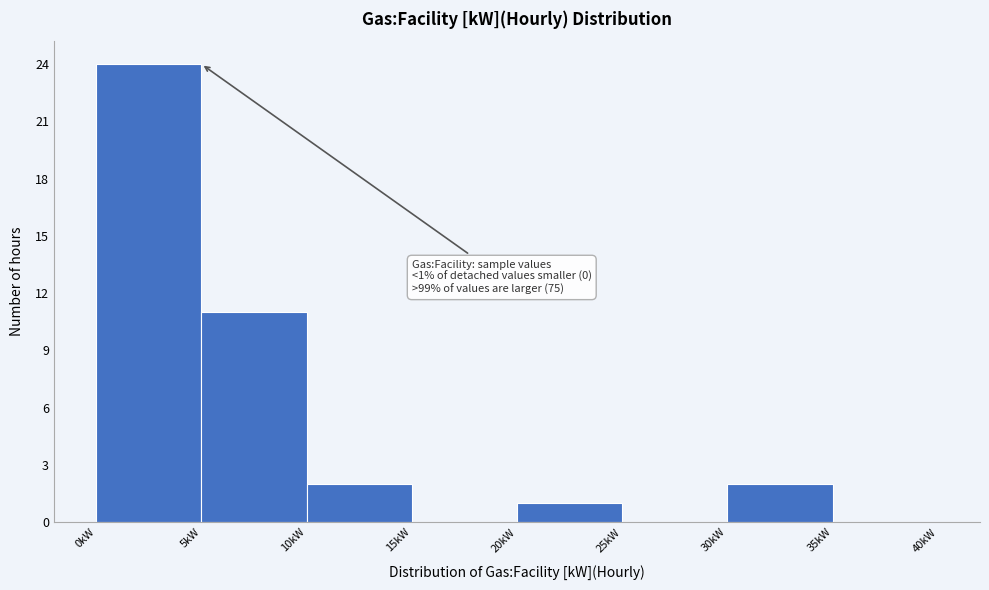

Which range on the x-axis has the tallest bar?

0 to 5